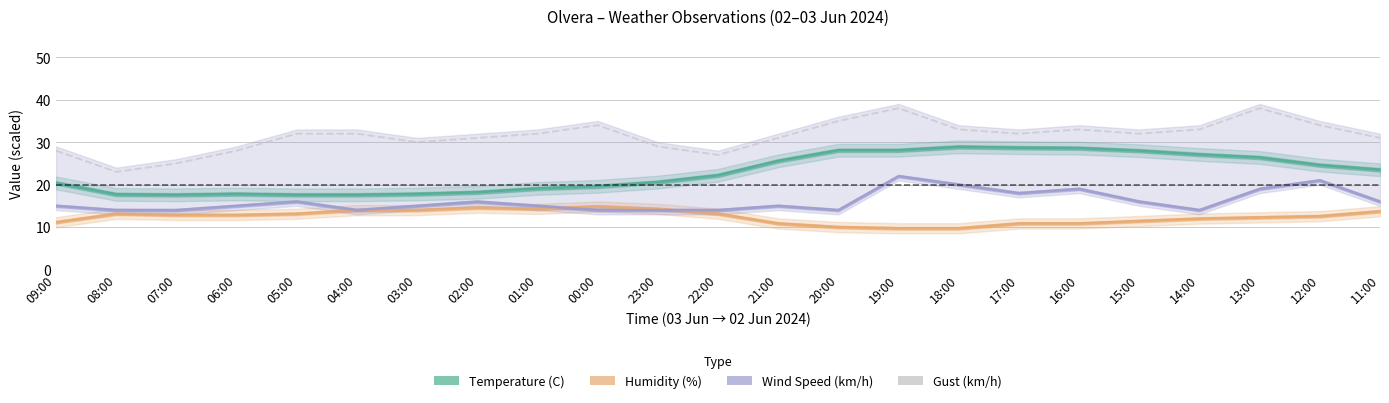

At which category does the chart reach its peak across all series?

19:00